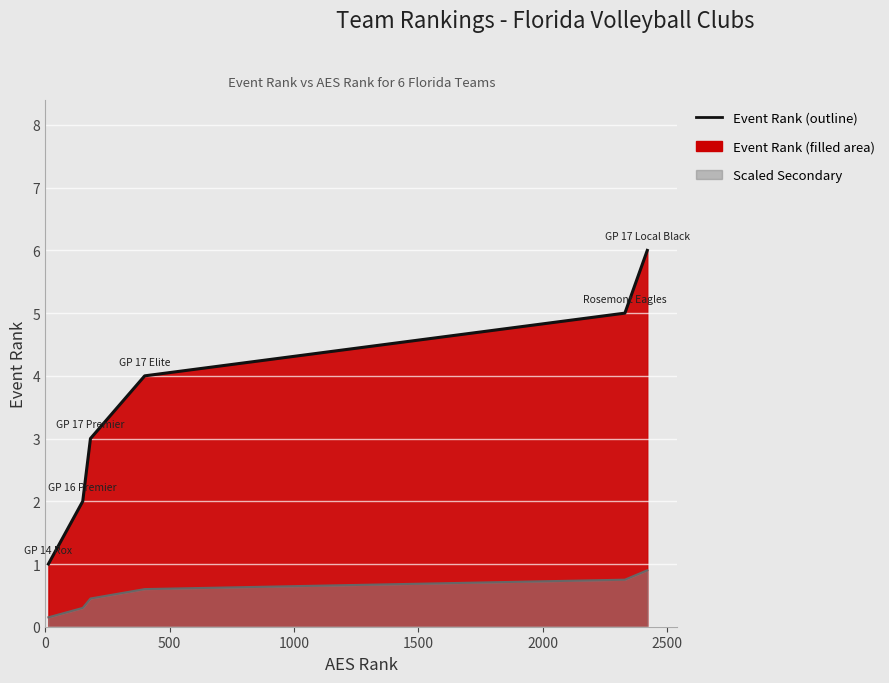

How many lines are shown in the chart?

2